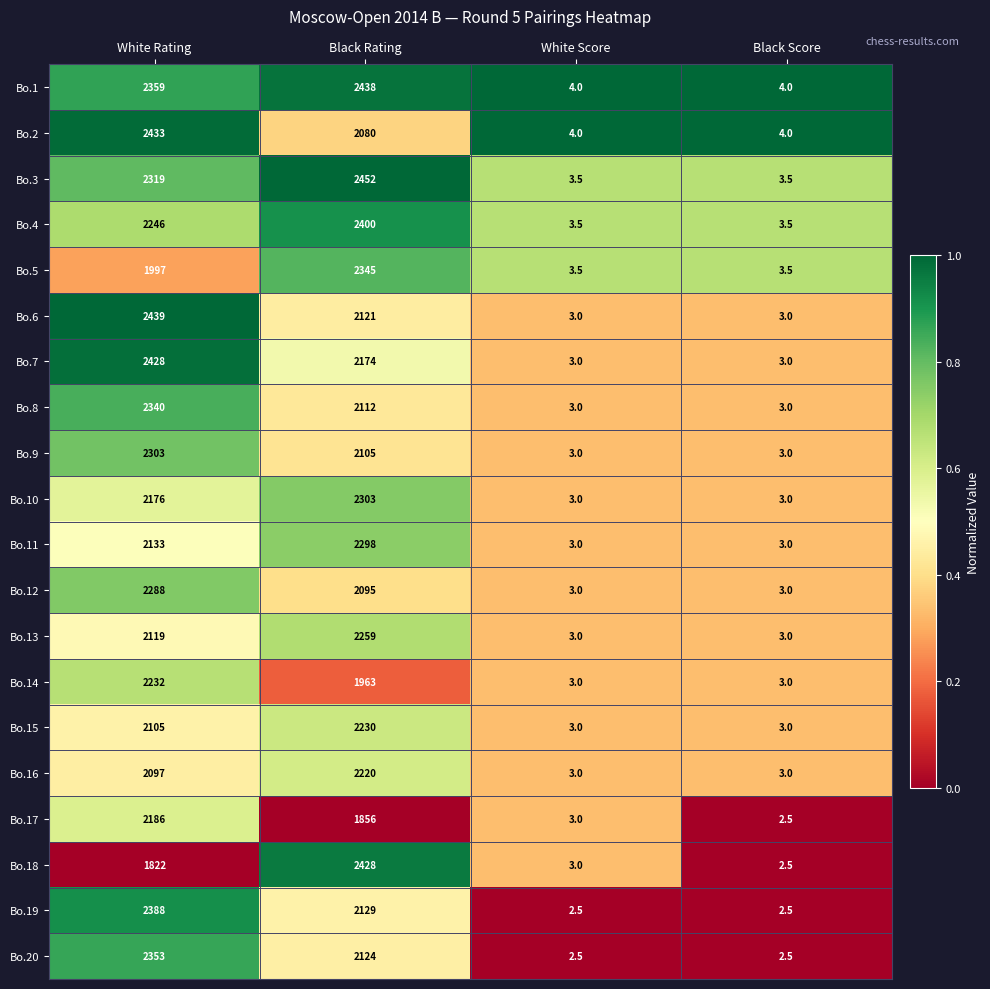

Between White Rating and White Score, which series saw the biggest shift?

Bo.6